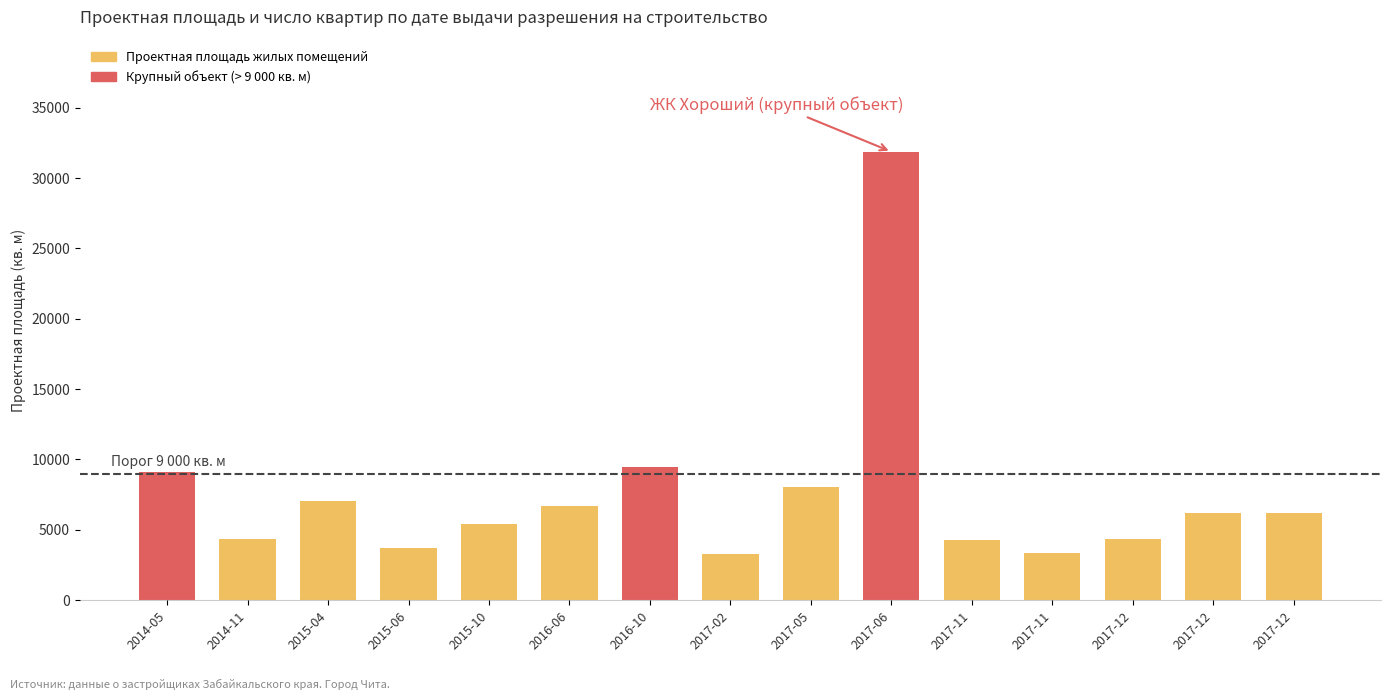

Read the Проектная площадь жилых помещений value at 2017-11-07, to the nearest 50.

4250